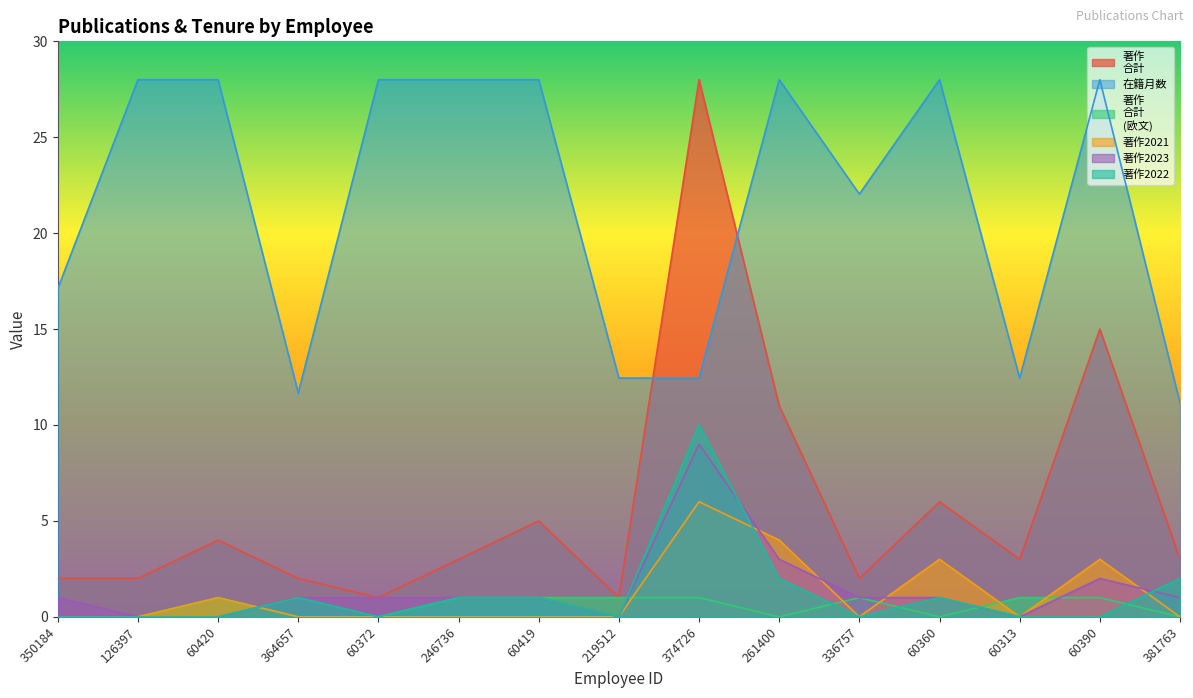

The value of 在籍月数 at 219512 is 12.4. True or false?

True